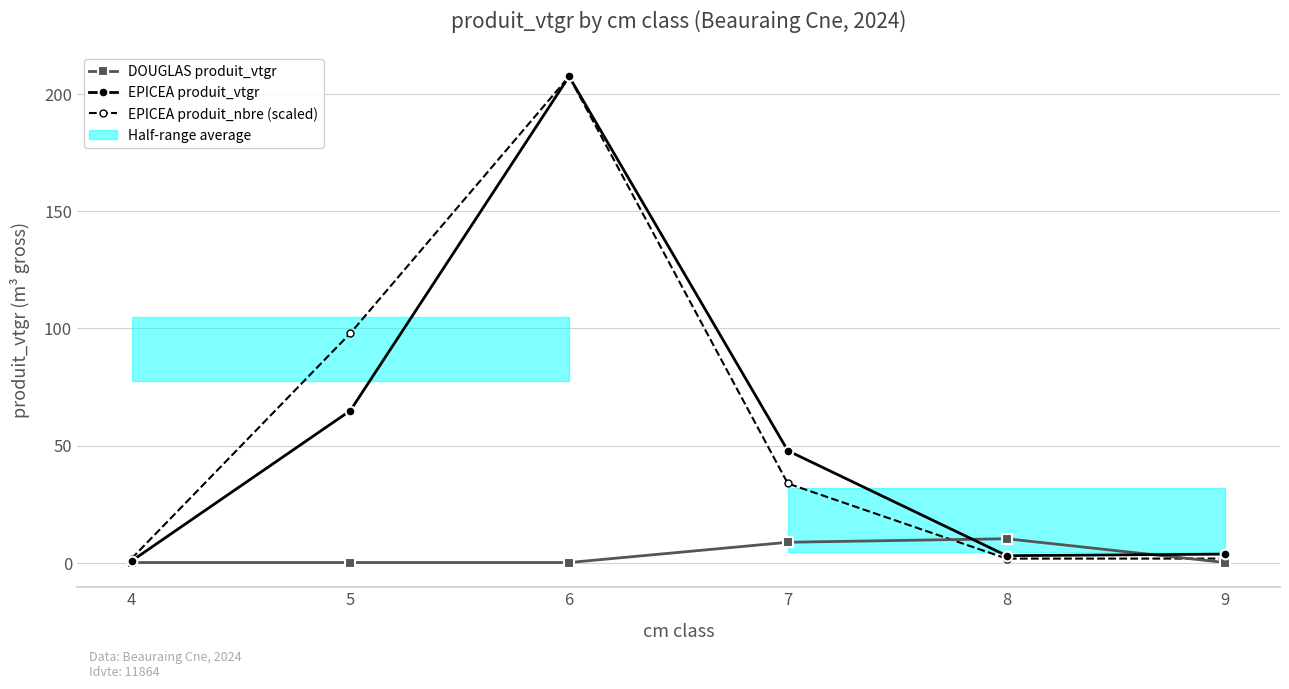

What is the spread (max minus min) of values at 5?

97.9